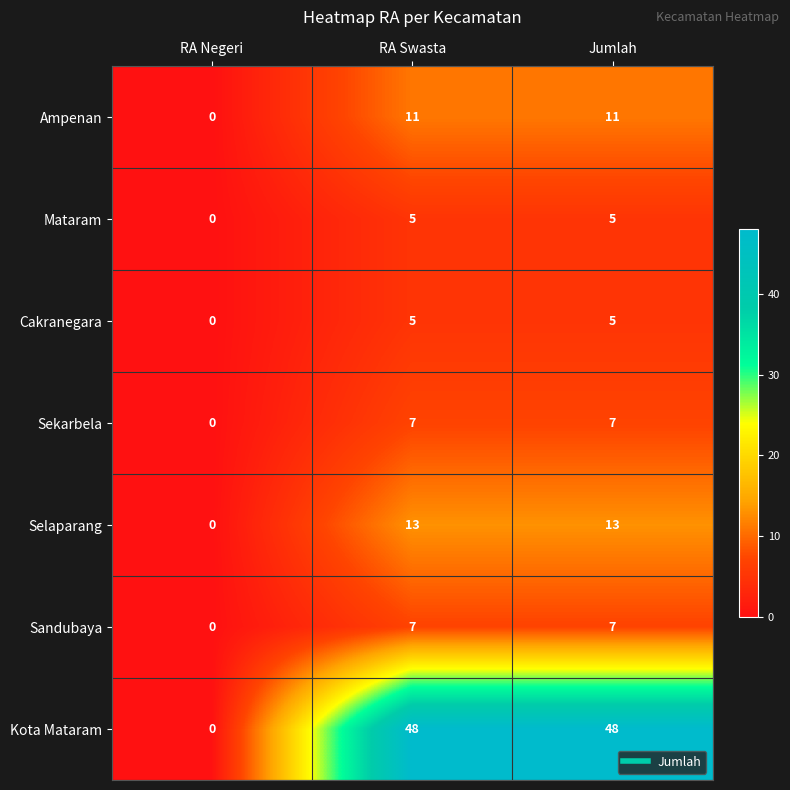

What is the difference between the maximum and minimum values in the Ampenan series?

11